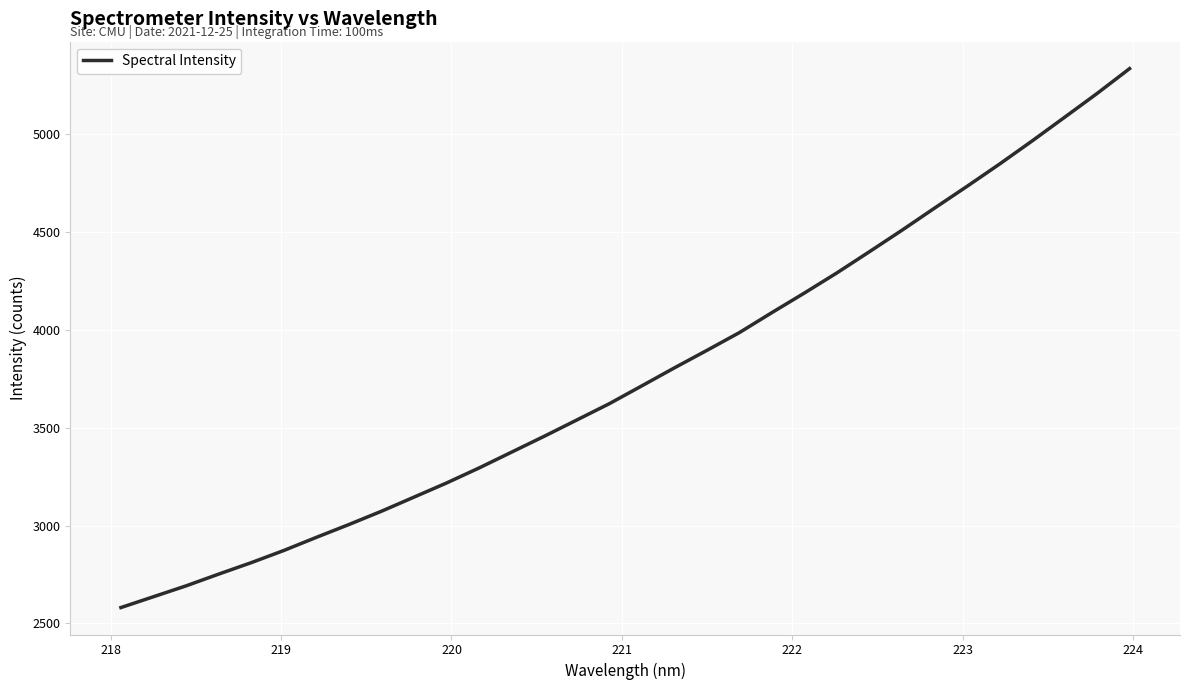

What is the maximum value shown in the chart?

5335.0